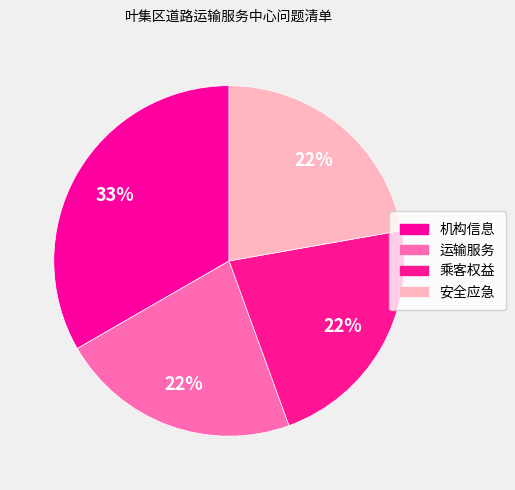

True or false: 安全应急 accounts for 28% of the total.

False